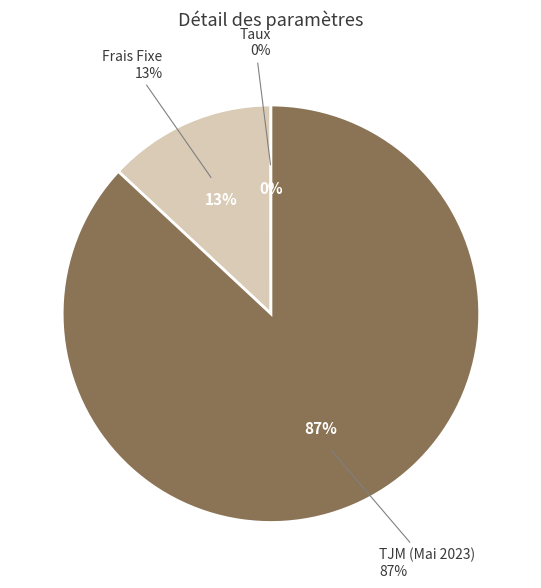

To the nearest percent, what is the combined percentage of Taux and TJM (Mai 2023)?

87%